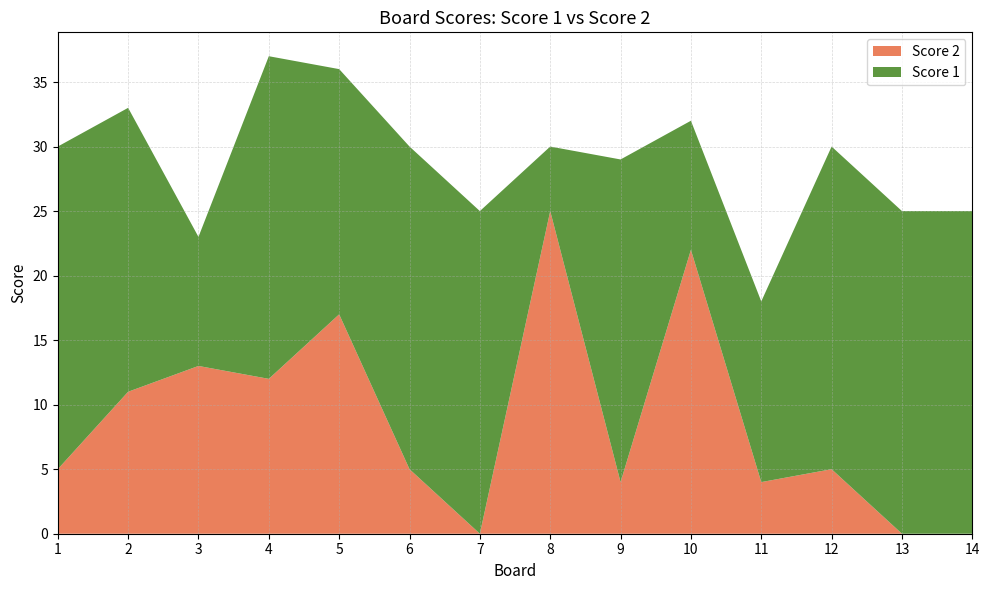

Reading left to right, transcribe all the data shown in this chart.

Score 2: 5	11	13	12	17	5	0	25	4	22	4	5	0	0
Score 1: 25	22	10	25	19	25	25	5	25	10	14	25	25	25